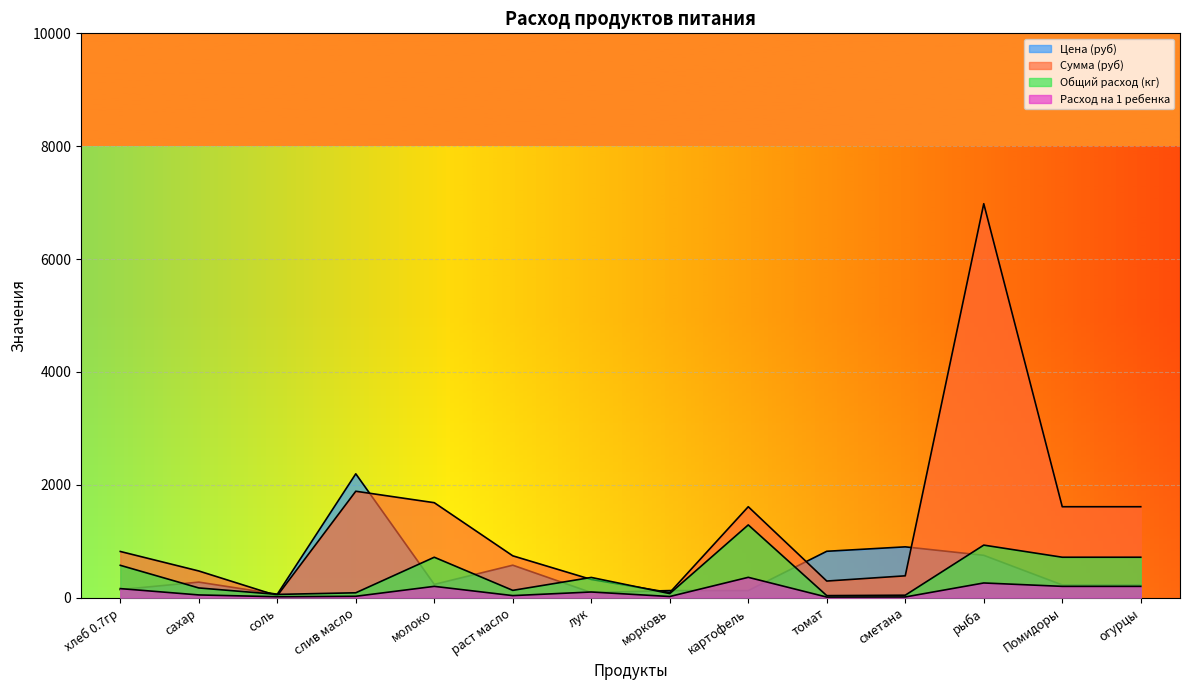

List the labels in order of Расход на 1 ребенка value, smallest first.

томат, сметана, соль, морковь, слив масло, раст масло, сахар, лук, хлеб 0.7гр, молоко, Помидоры, огурцы, рыба, картофель